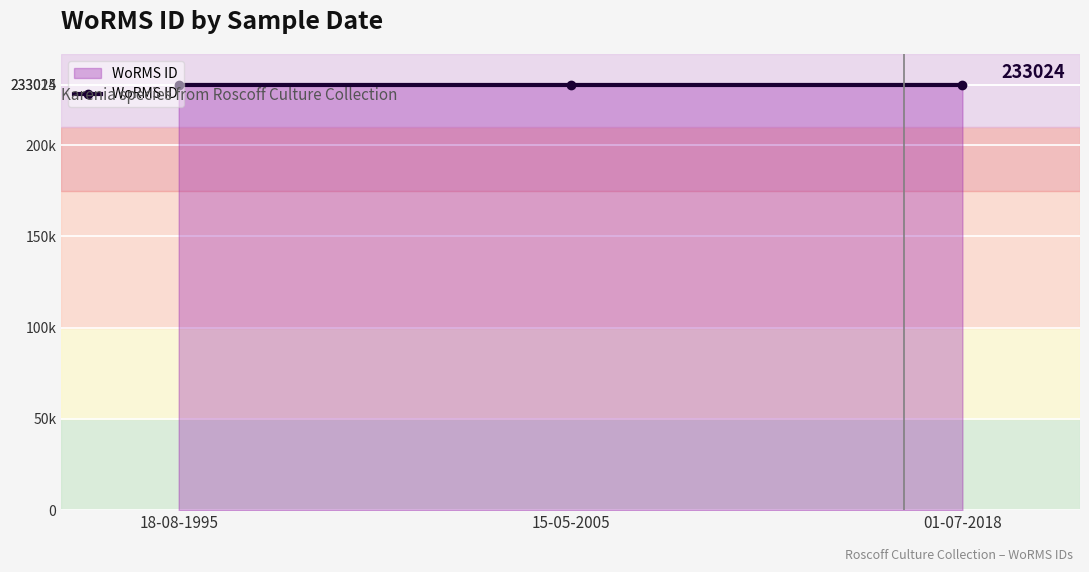

The chart shows a value of 81914 at 15-05-2005. True or false?

False